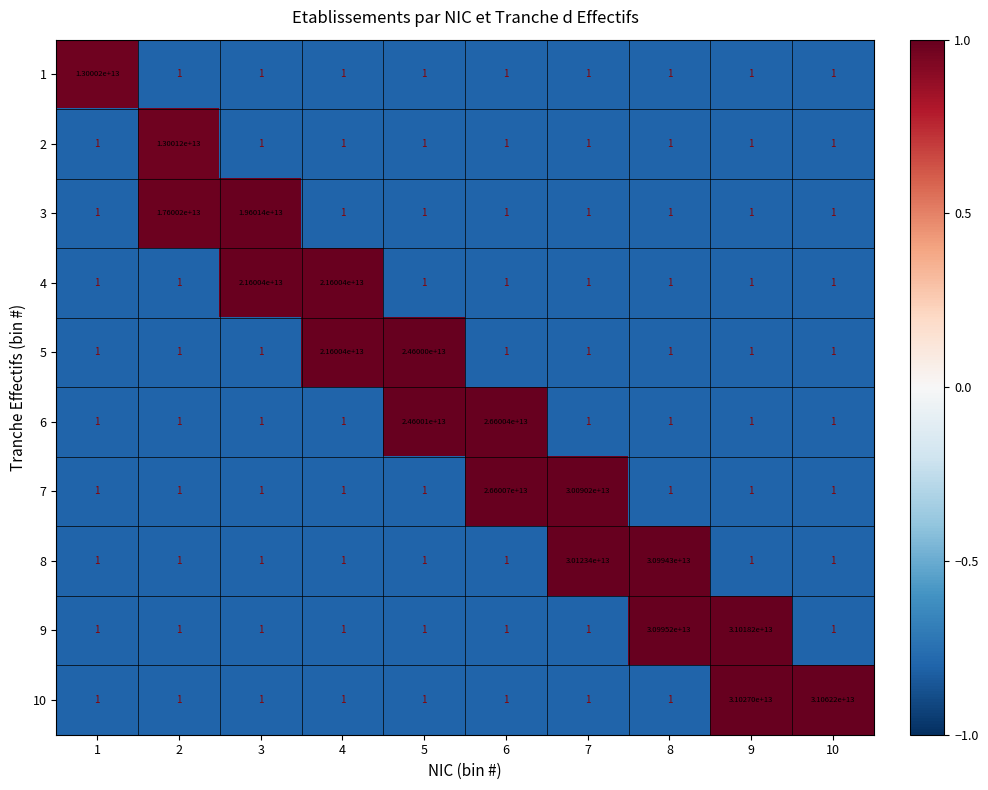

The 9 series shows 0 at 5. True or false?

False